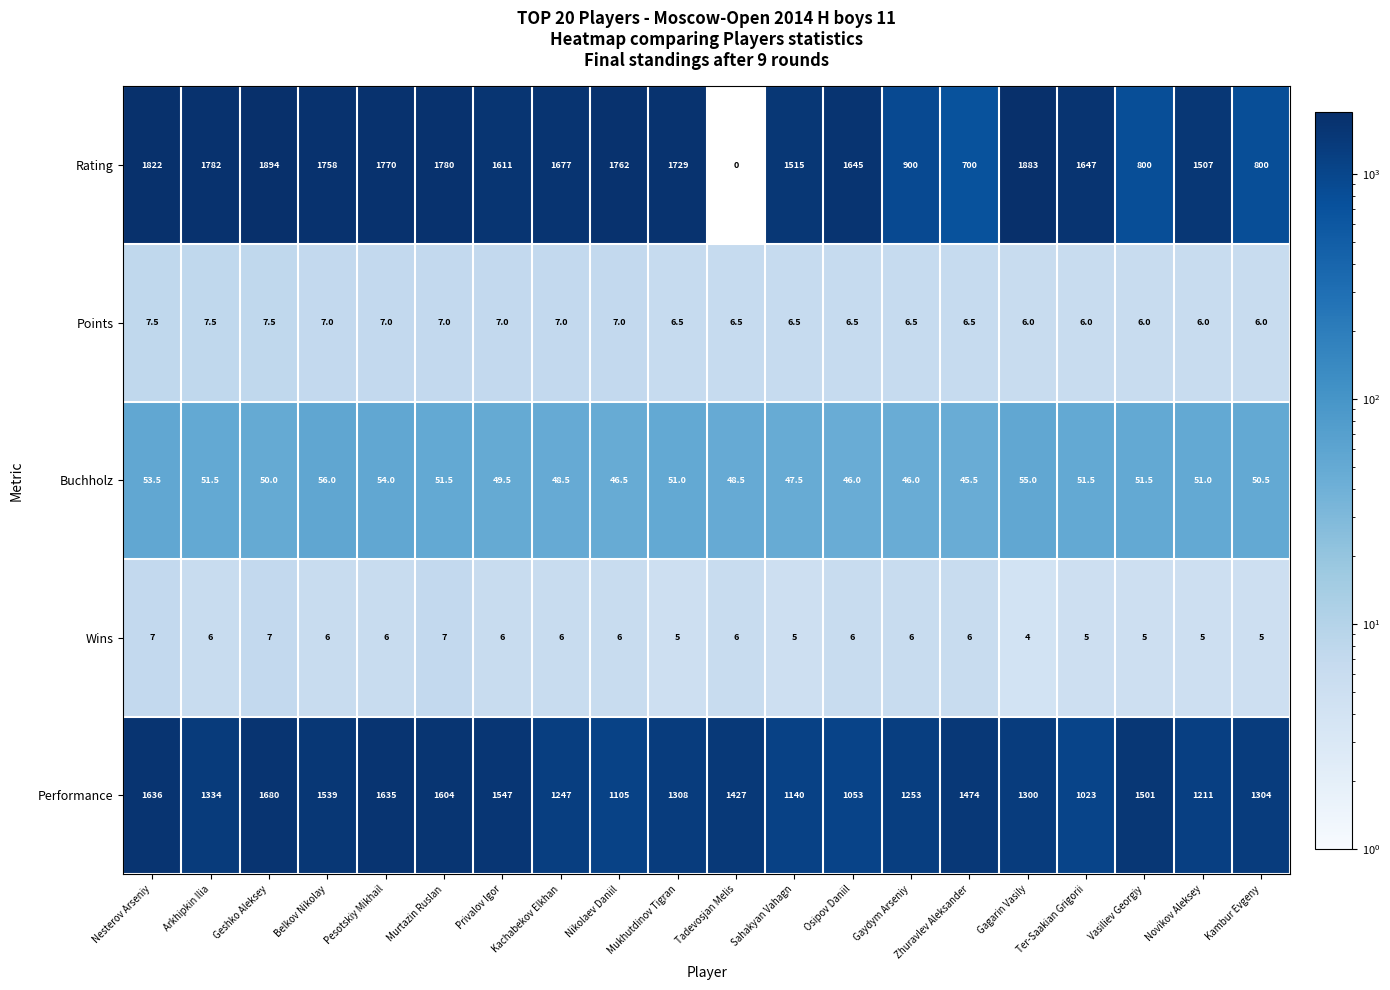

Which series changed the most between Nikolaev Daniil and Vasiliev Georgiy?

Rating